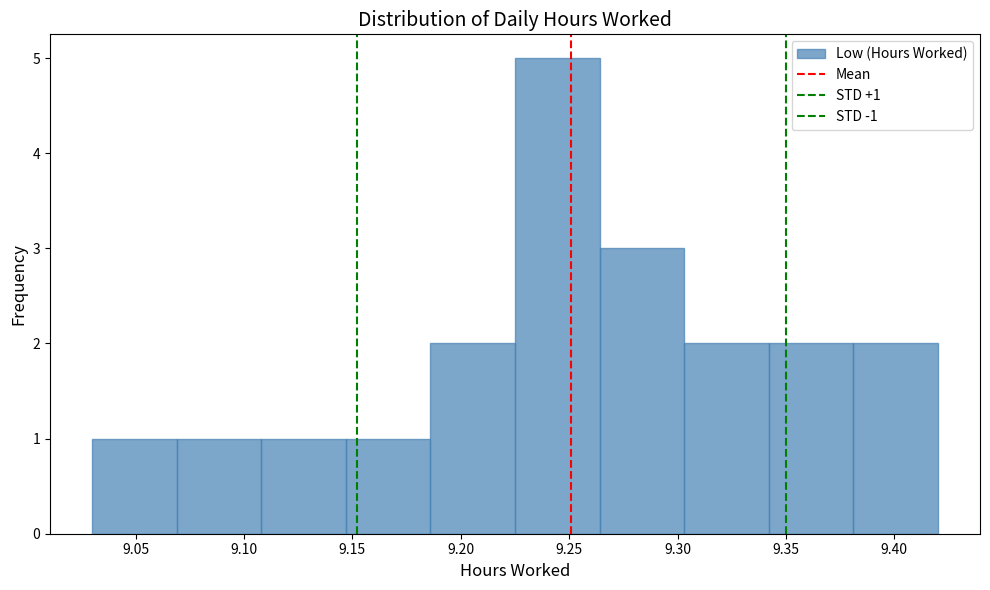

Which range on the x-axis has the tallest bar?

9.225 to 9.264